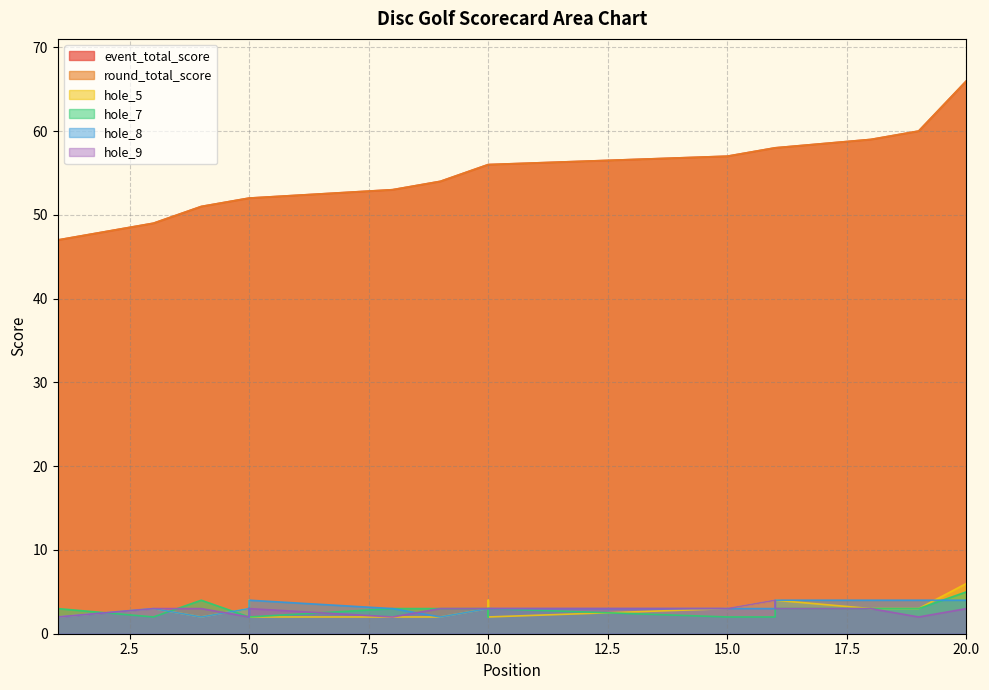

True or false: hole_5 has a value of 3 at 10.

True